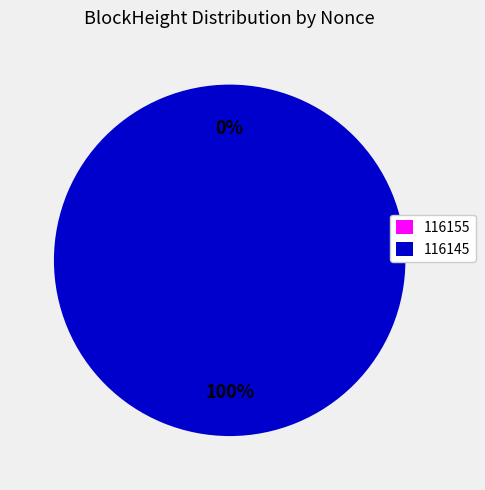

Does 116155 account for over 50% of the chart?

No